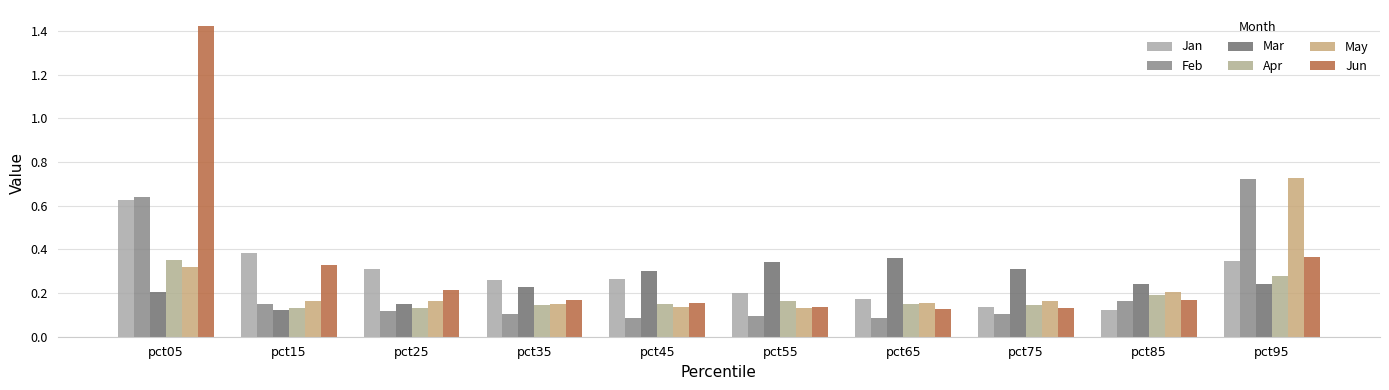

Reading left to right, transcribe all the data shown in this chart.

Jan: 0.6	0.4	0.3	0.3	0.3	0.2	0.2	0.1	0.1	0.3
Feb: 0.6	0.2	0.1	0.1	0.1	0.1	0.1	0.1	0.2	0.7
Mar: 0.2	0.1	0.2	0.2	0.3	0.3	0.4	0.3	0.2	0.2
Apr: 0.4	0.1	0.1	0.1	0.1	0.2	0.1	0.1	0.2	0.3
May: 0.3	0.2	0.2	0.1	0.1	0.1	0.2	0.2	0.2	0.7
Jun: 1.4	0.3	0.2	0.2	0.2	0.1	0.1	0.1	0.2	0.4